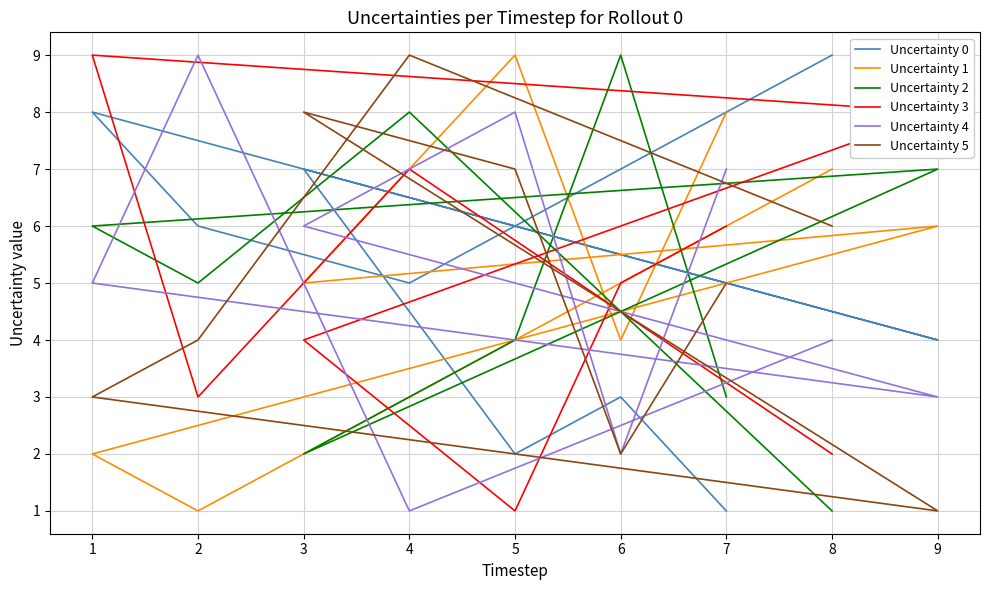

What is the spread (max minus min) of values at 6?

7